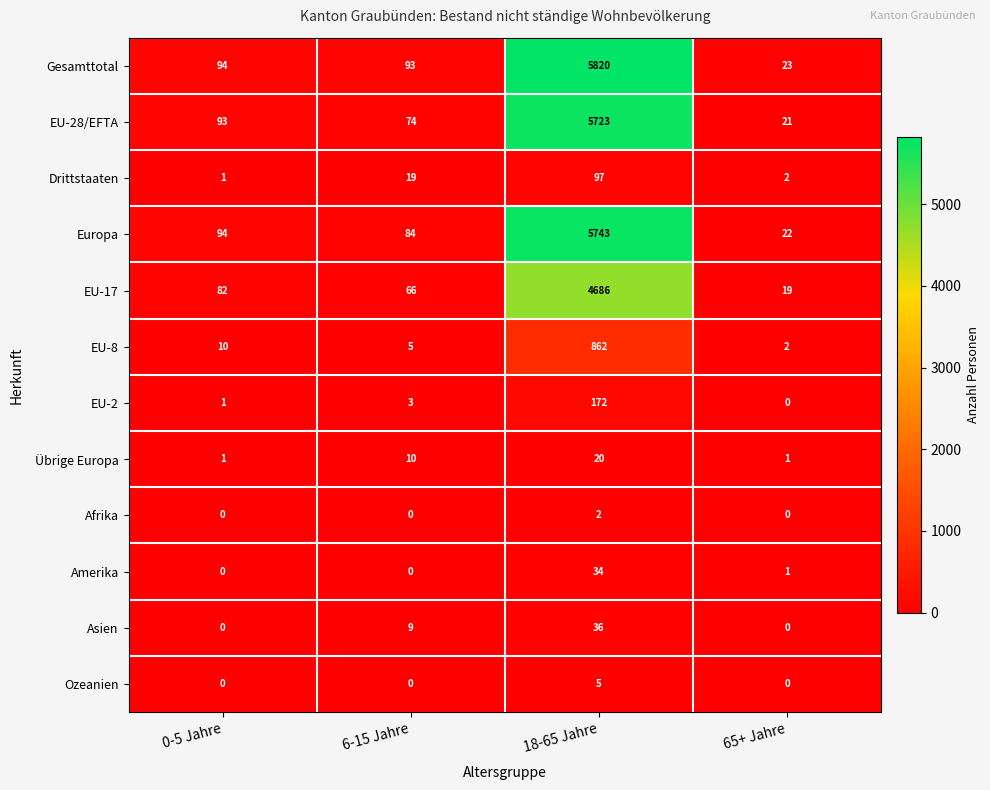

List the labels in order of EU-2 value, largest first.

18-65 Jahre, 6-15 Jahre, 0-5 Jahre, 65+ Jahre